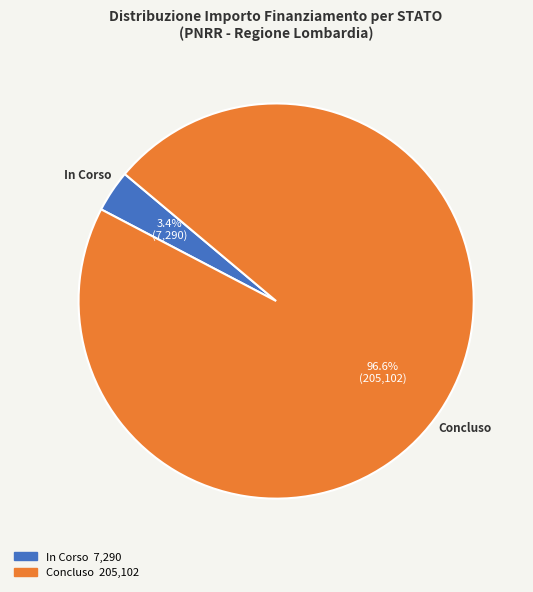

Does any single category account for the majority?

Yes